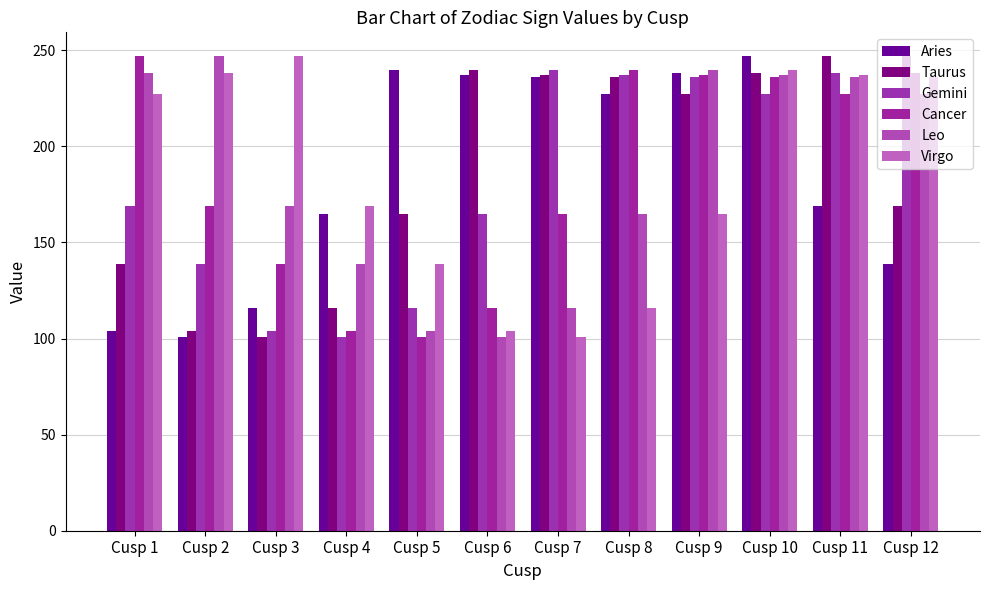

Is it true that Aries equals 202 at Cusp 3?

False